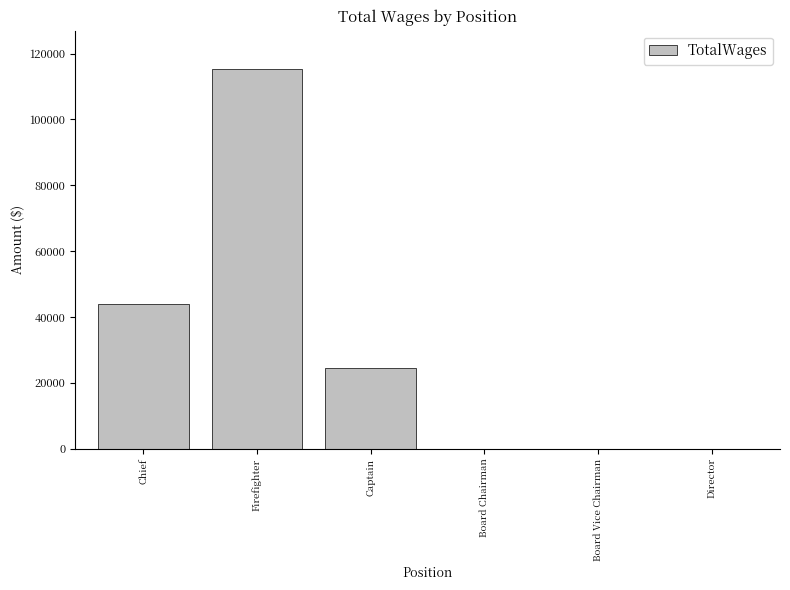

What is the sum of the values at Captain and Chief?

68500